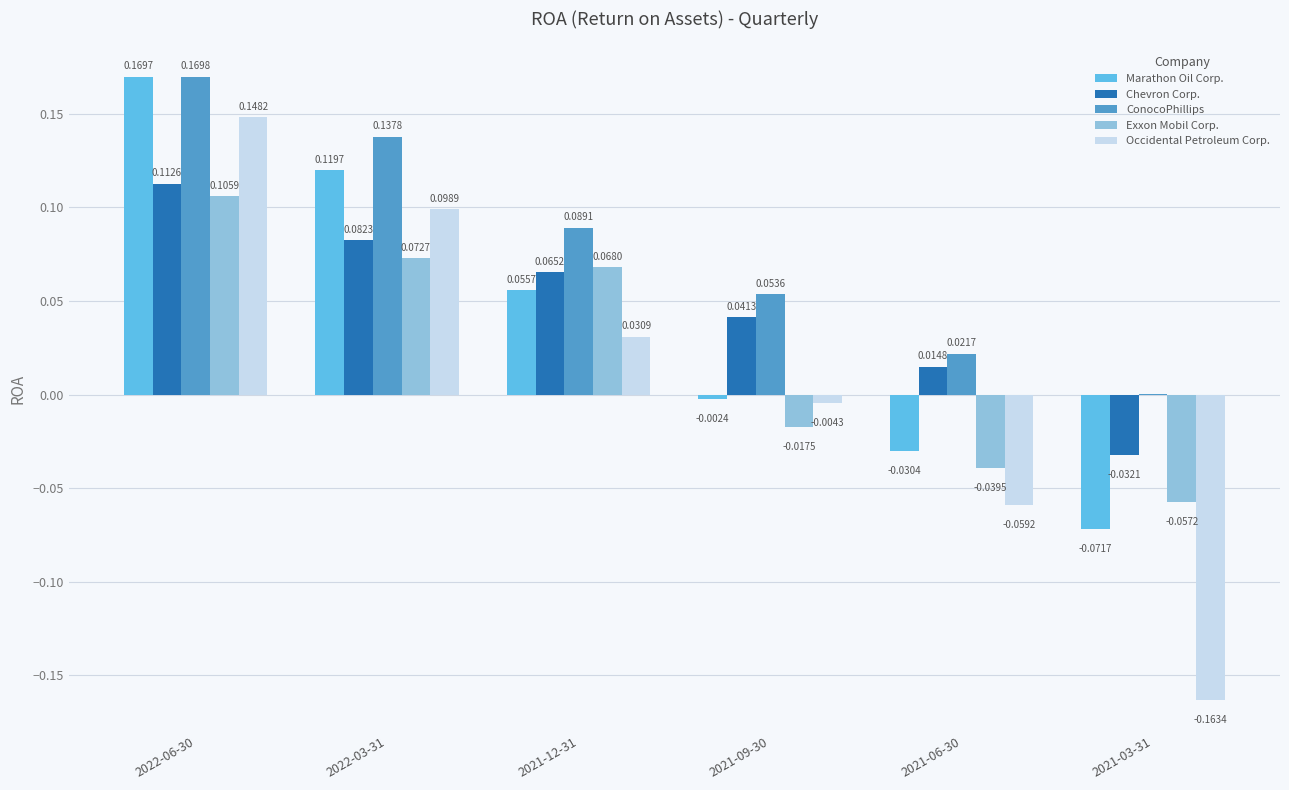

Which series changed the most between 2021-12-31 and 2021-06-30?

Exxon Mobil Corp.